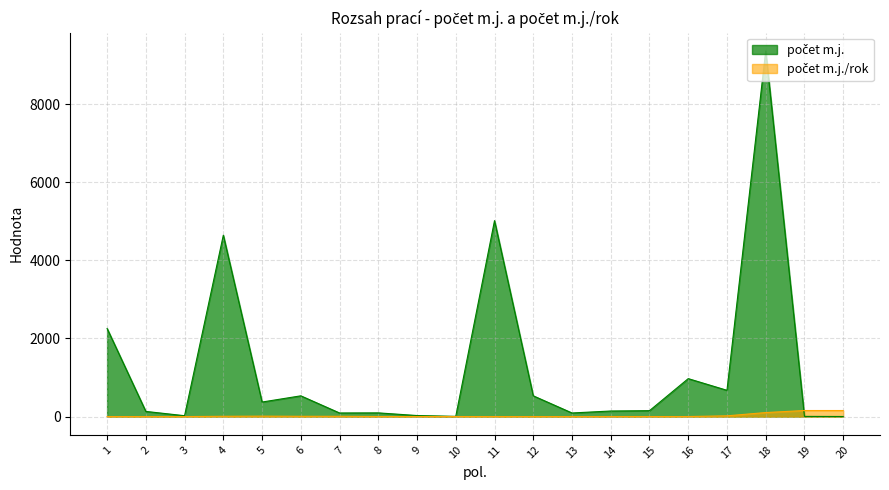

What is the lowest value of the počet m.j. series?

2.9